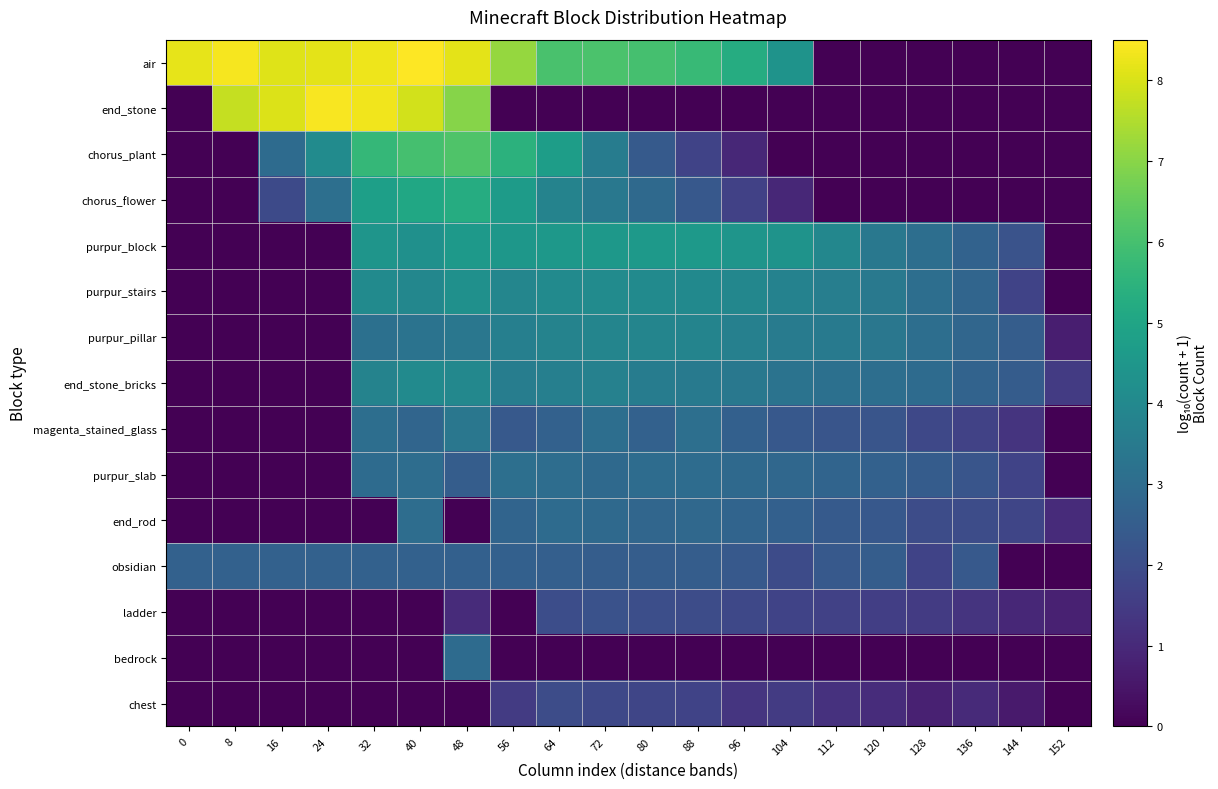

What is the spread (max minus min) of values at 128?

3.1